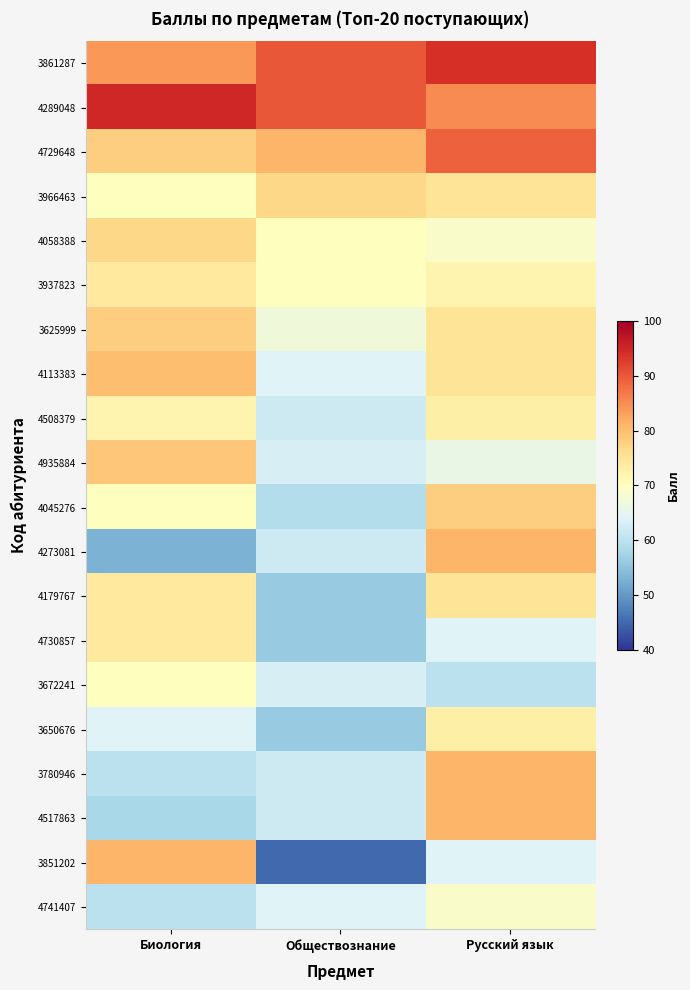

Reading left to right, what are all the values shown in this chart?

3861287: Биология=84	Обществознание=90	Русский язык=94
4289048: Биология=95	Обществознание=90	Русский язык=85
4729648: Биология=78	Обществознание=81	Русский язык=89
3966463: Биология=70	Обществознание=77	Русский язык=75
4058388: Биология=77	Обществознание=70	Русский язык=69
3937823: Биология=74	Обществознание=70	Русский язык=72
3625999: Биология=78	Обществознание=67	Русский язык=75
4113383: Биология=80	Обществознание=64	Русский язык=75
4508379: Биология=72	Обществознание=62	Русский язык=73
4935884: Биология=79	Обществознание=63	Русский язык=66
4045276: Биология=70	Обществознание=59	Русский язык=78
4273081: Биология=53	Обществознание=62	Русский язык=81
4179767: Биология=74	Обществознание=56	Русский язык=75
4730857: Биология=74	Обществознание=56	Русский язык=64
3672241: Биология=70	Обществознание=63	Русский язык=60
3650676: Биология=64	Обществознание=56	Русский язык=73
3780946: Биология=60	Обществознание=62	Русский язык=81
4517863: Биология=58	Обществознание=62	Русский язык=81
3851202: Биология=81	Обществознание=45	Русский язык=64
4741407: Биология=60	Обществознание=64	Русский язык=69